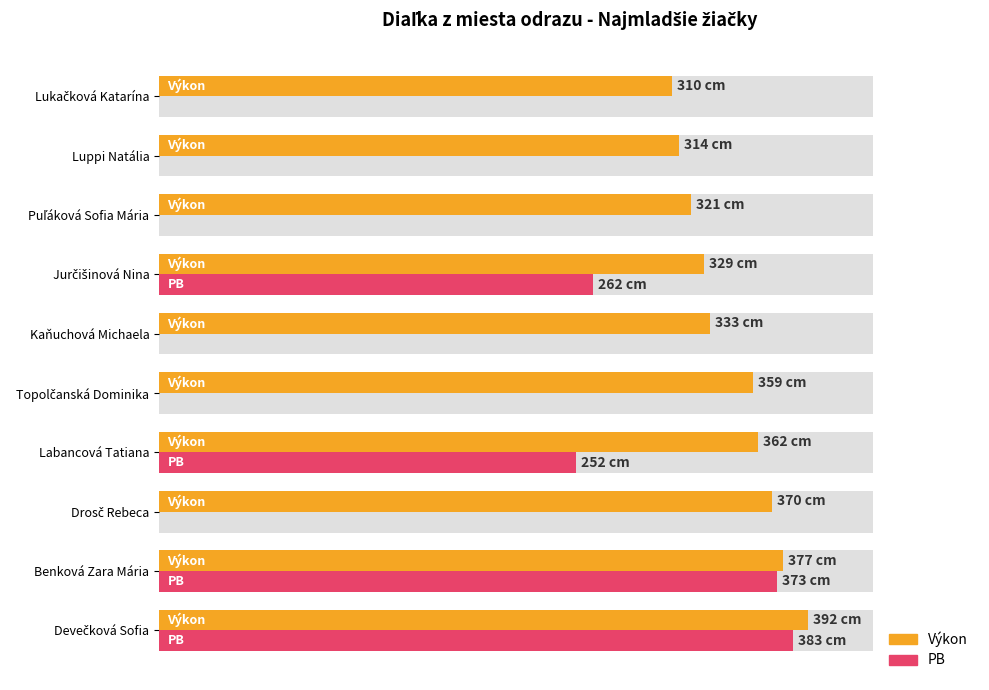

What is the sum of all Výkon values?

3467